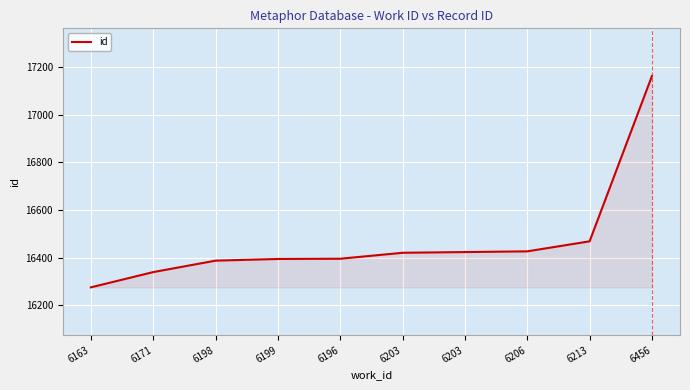

What is the label of the 4th point from the right?

6203